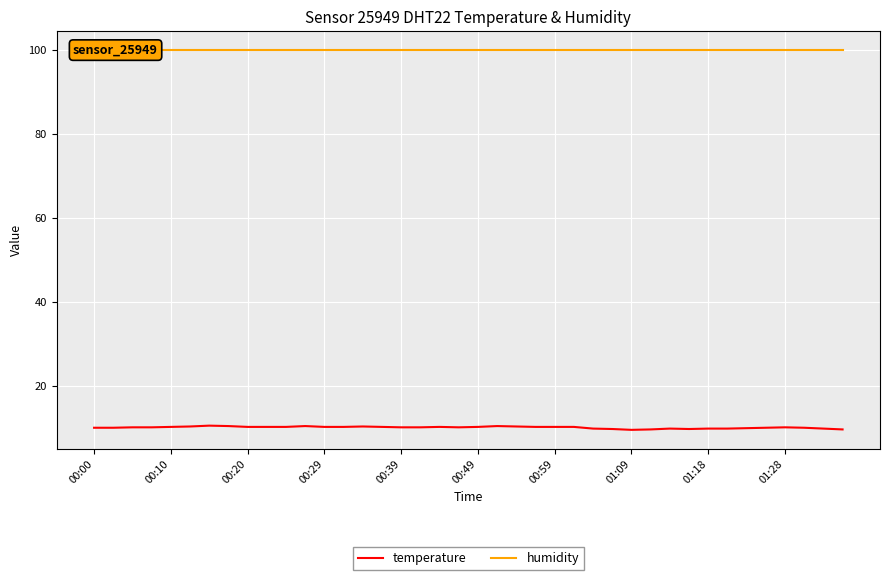

Is the value of temperature at 37 greater than the value of humidity at 27?

No